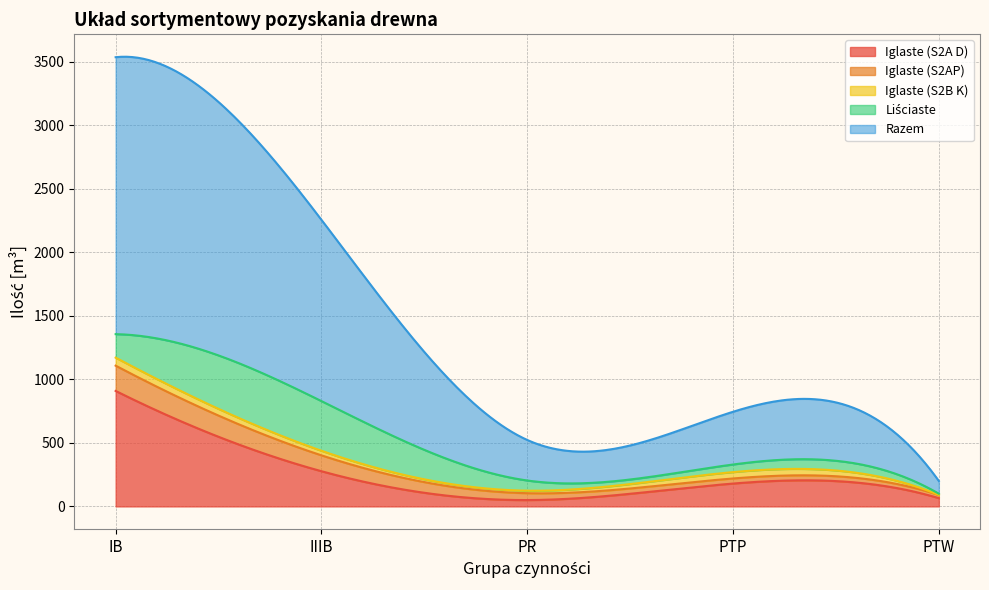

What is the label of the 3rd point from the left?

PR